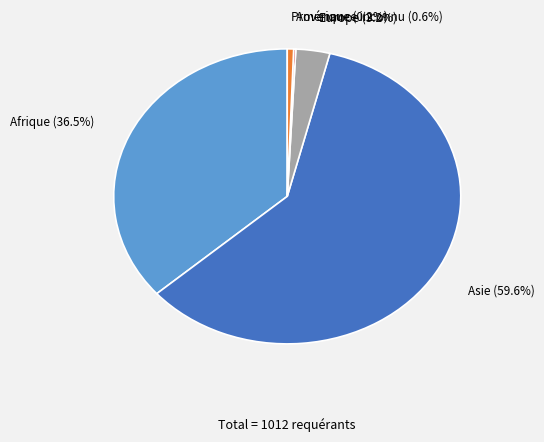

Which category has the biggest portion of the pie?

Asie